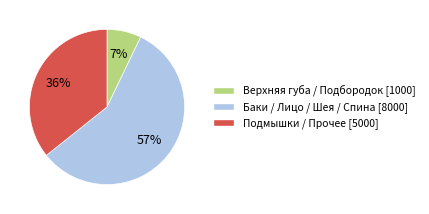

To the nearest percent, what is the difference between the largest and smallest slice percentages?

50%